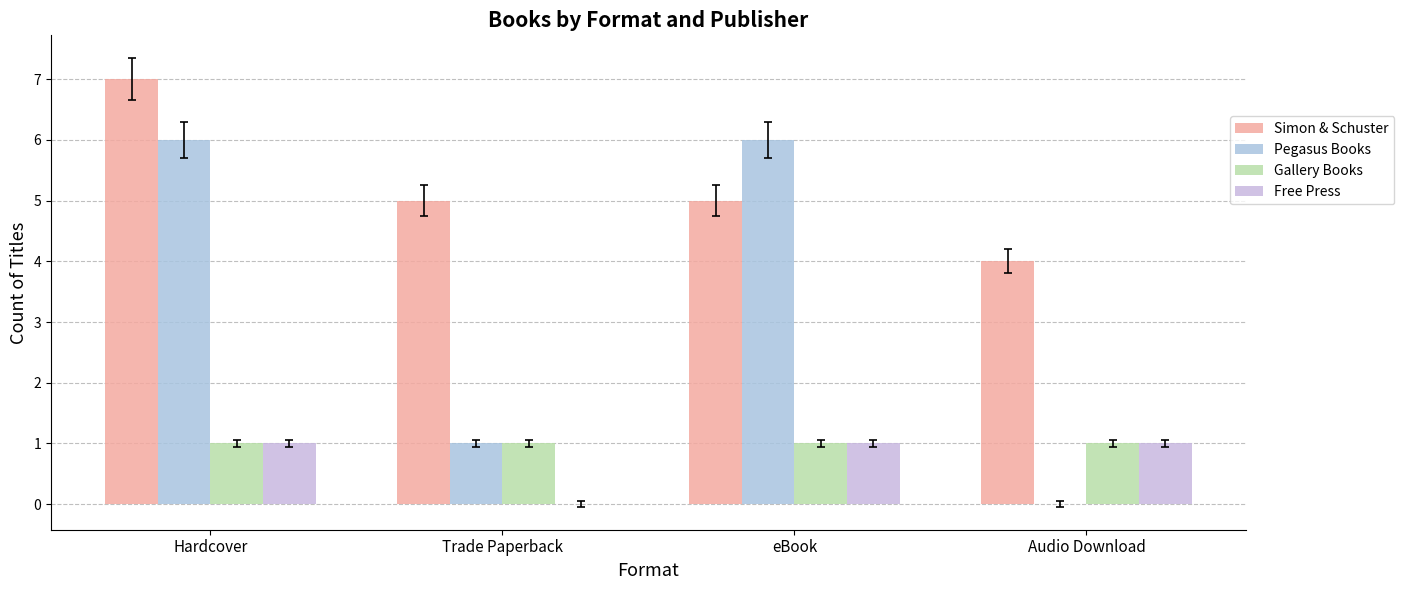

How many groups of bars are there?

4